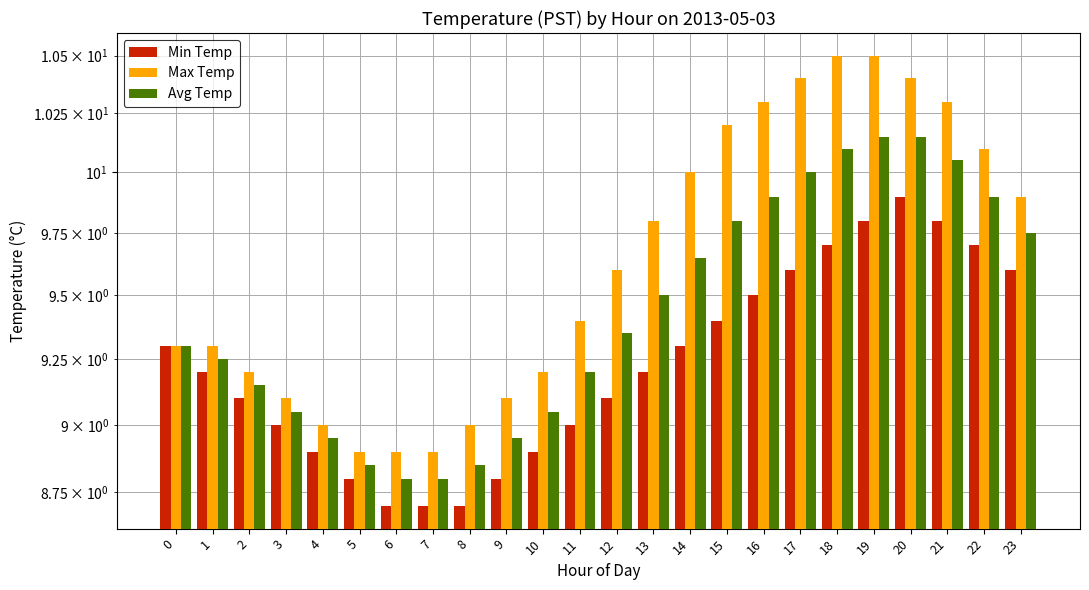

What are all the series names shown in the legend?

Min Temp, Max Temp, Avg Temp